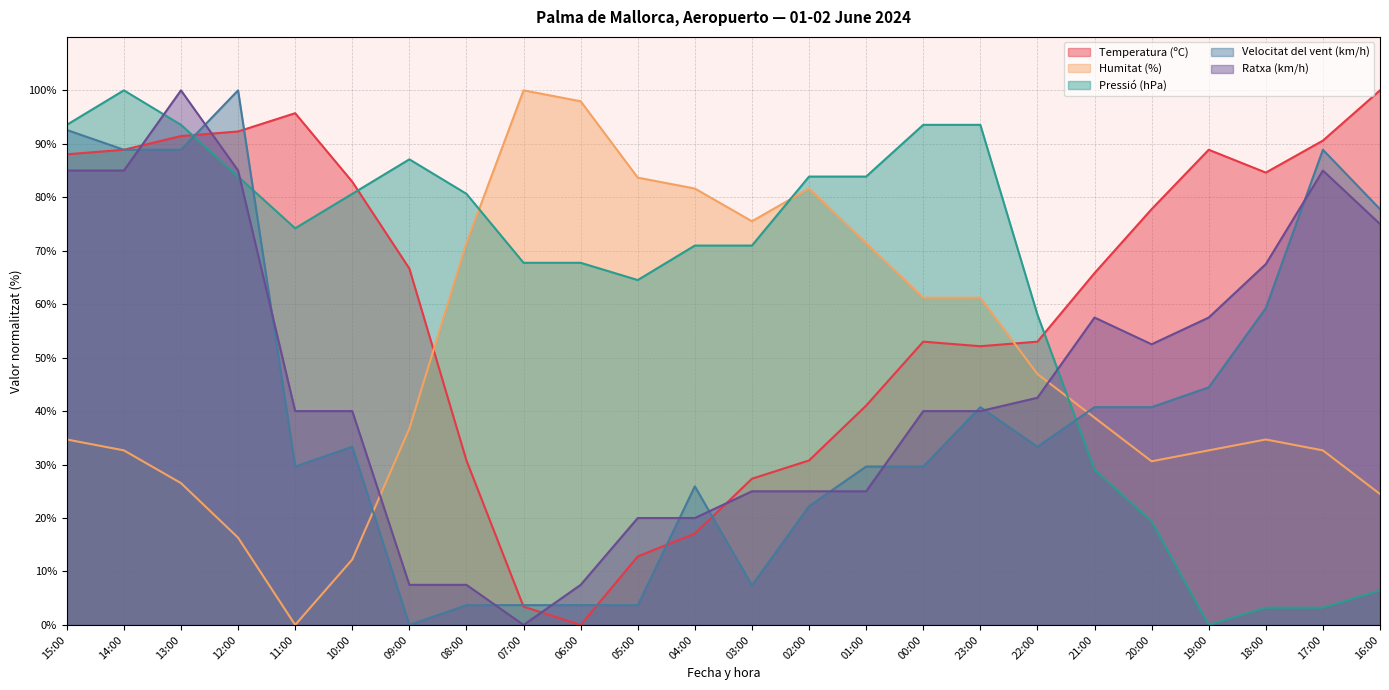

Which series ends up on top after the final intersection of Humitat (%) and Velocitat del vent (km/h)?

Velocitat del vent (km/h)